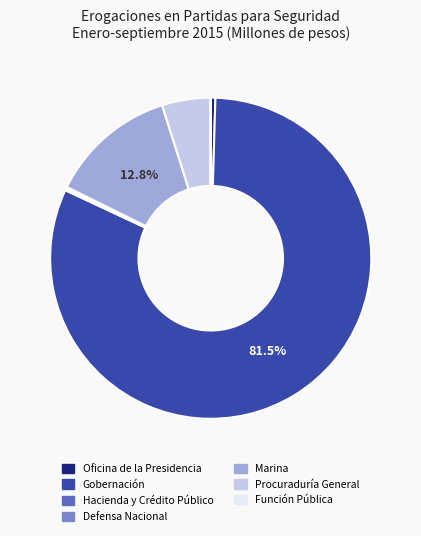

Is Gobernación the majority of the pie?

Yes